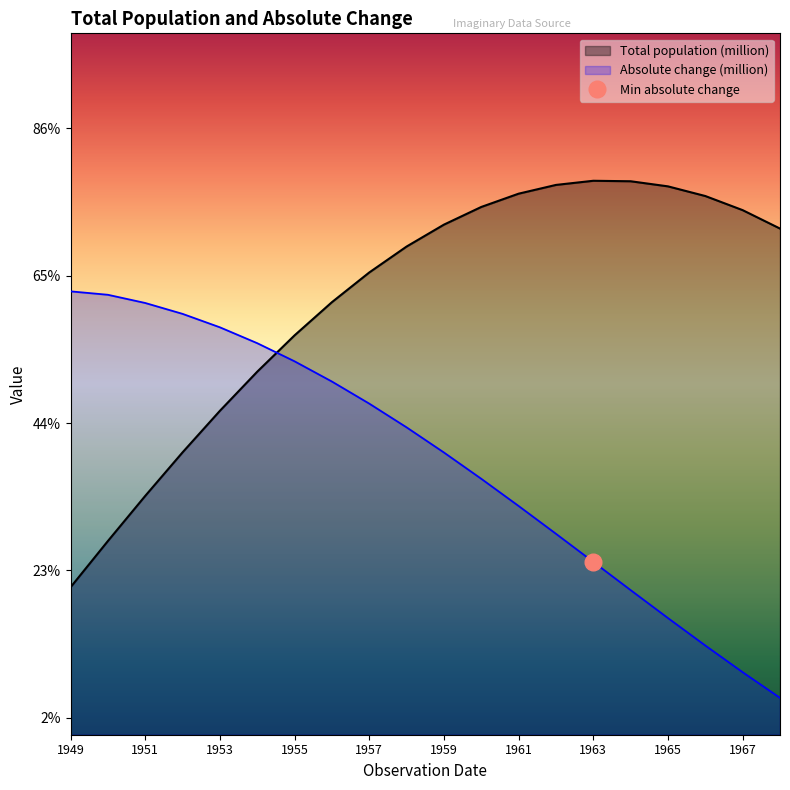

List the series in order of their peak value, lowest first.

Absolute change (million), Total population (million)